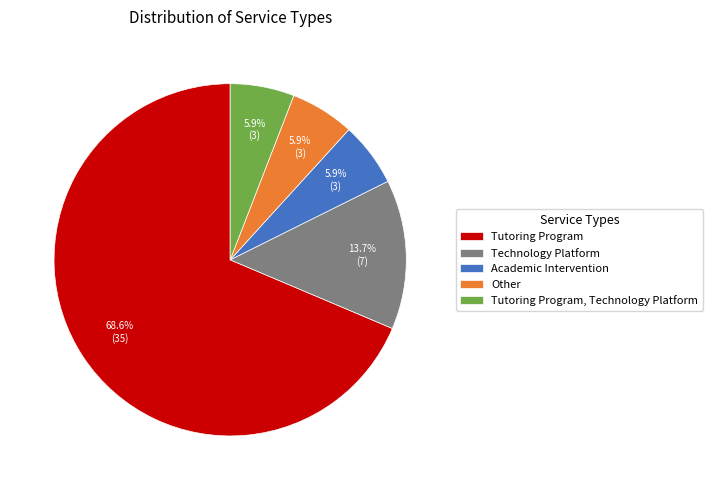

Is there any slice that represents more than half of the pie?

Yes